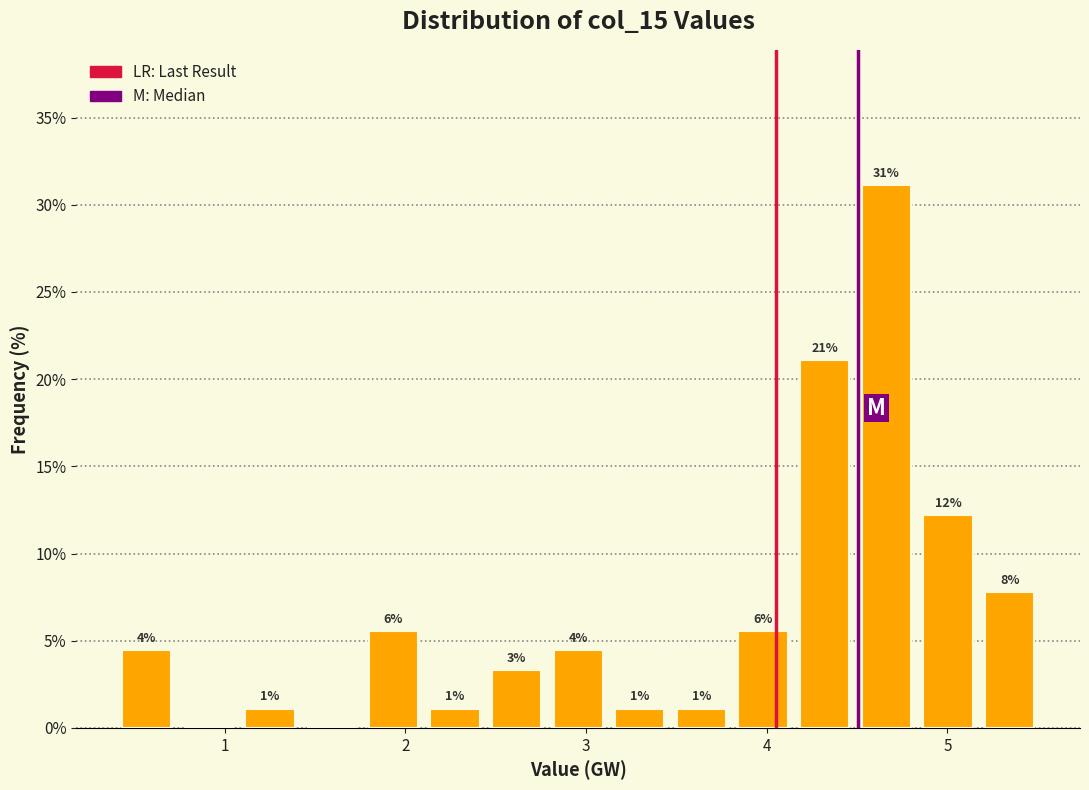

Around what value on the x-axis is the tallest bar? Give the approximate position of its centre, as read against the axis.

4.7